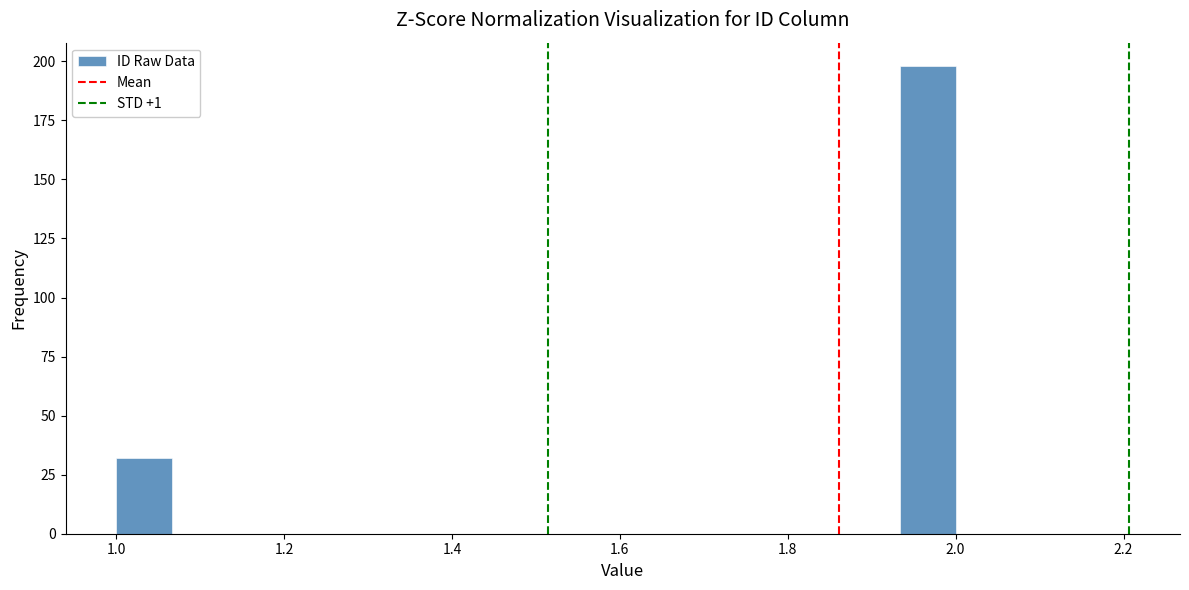

Read against the x-axis, roughly where is the centre of the tallest bar?

1.96